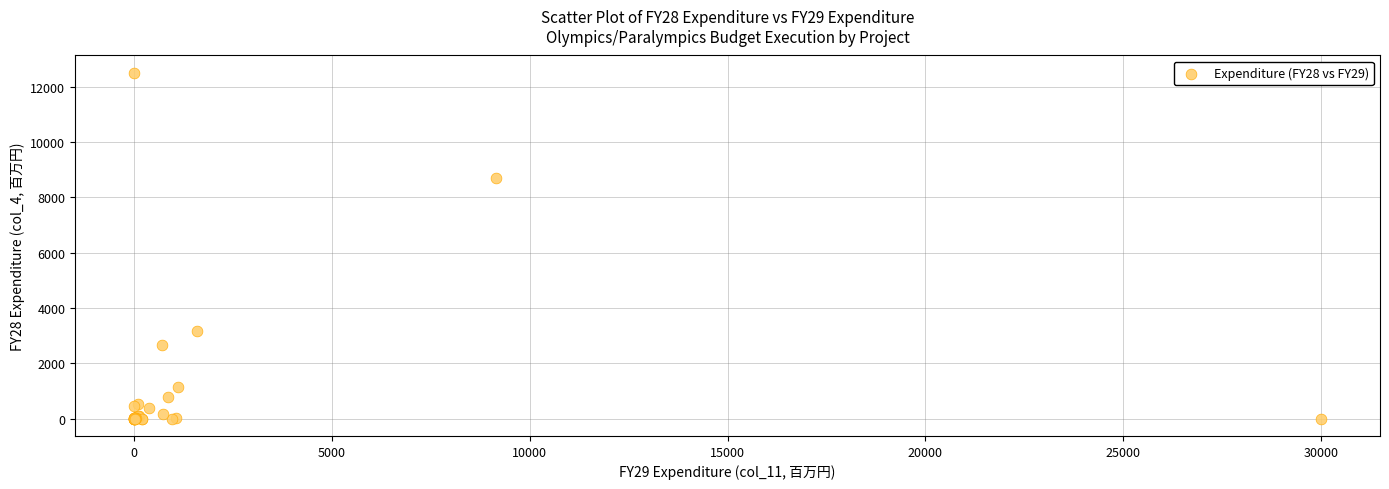

What Y value in the scatter plot is closest to 6250?

8700